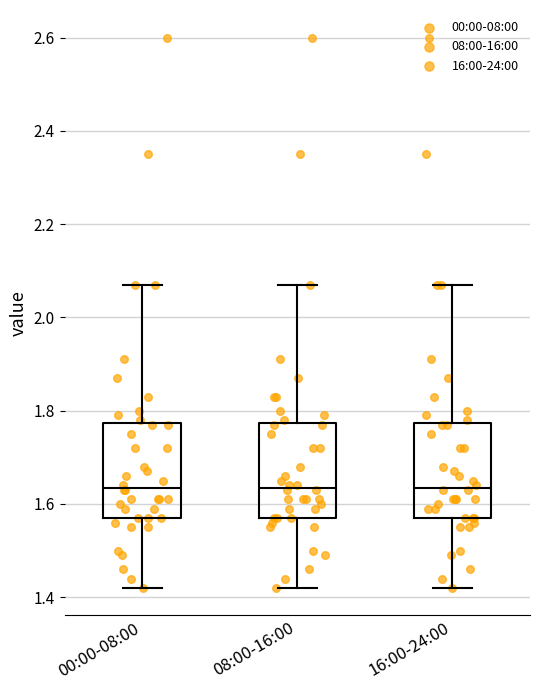

Reading left to right, transcribe this box plot: for each box, give where its median line is, the range the box spans, and where its two whiskers end, as read against the y-axis. The values are not printed on the chart, so give them approximately, as read against the axis.

00:00-08:00: median 1.64, box 1.58 to 1.78, whiskers 1.42 to 2.08
08:00-16:00: median 1.64, box 1.58 to 1.78, whiskers 1.42 to 2.08
16:00-24:00: median 1.64, box 1.58 to 1.78, whiskers 1.42 to 2.08